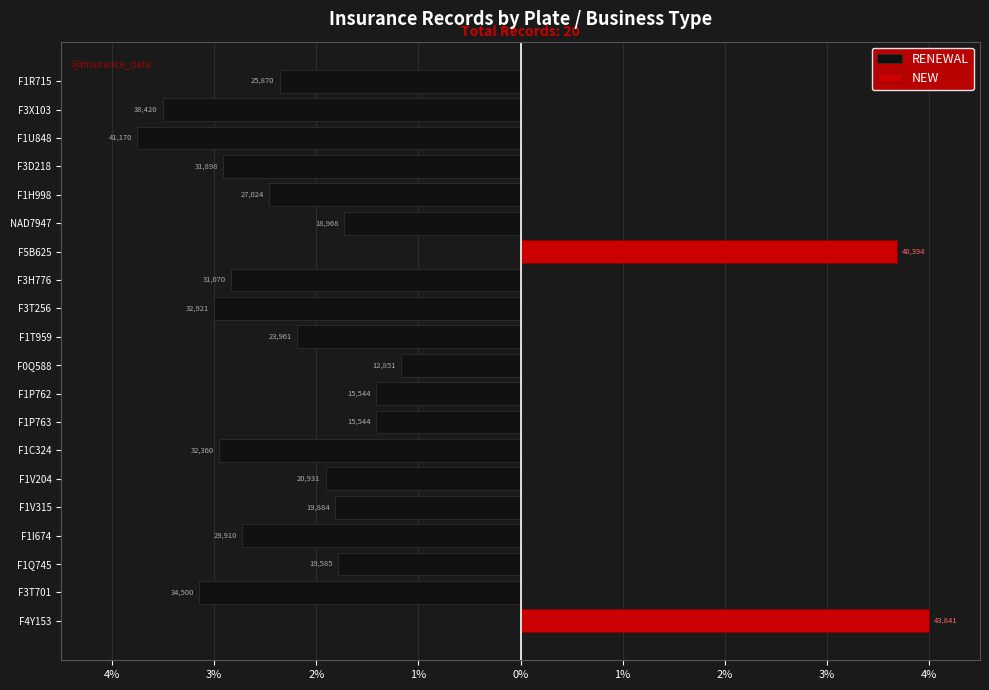

Are the bars grouped side by side (vs. stacked)?

Yes